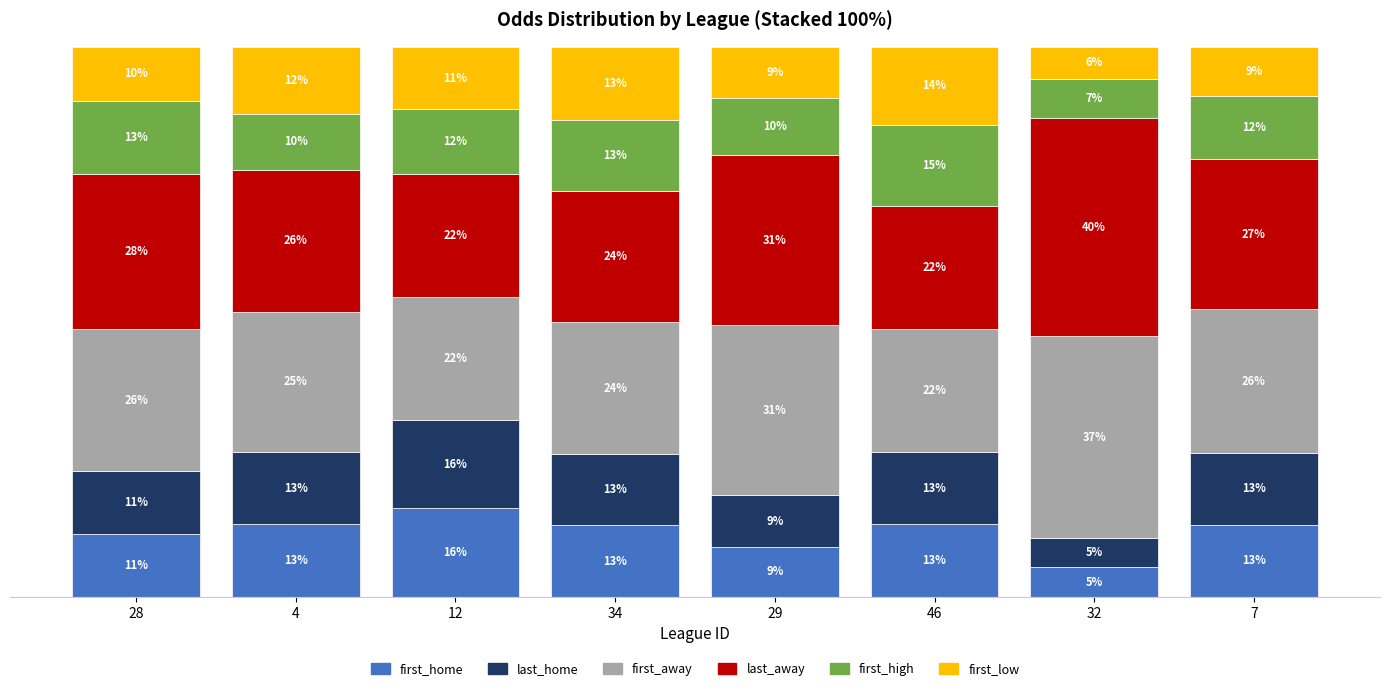

Are the bars horizontal?

No